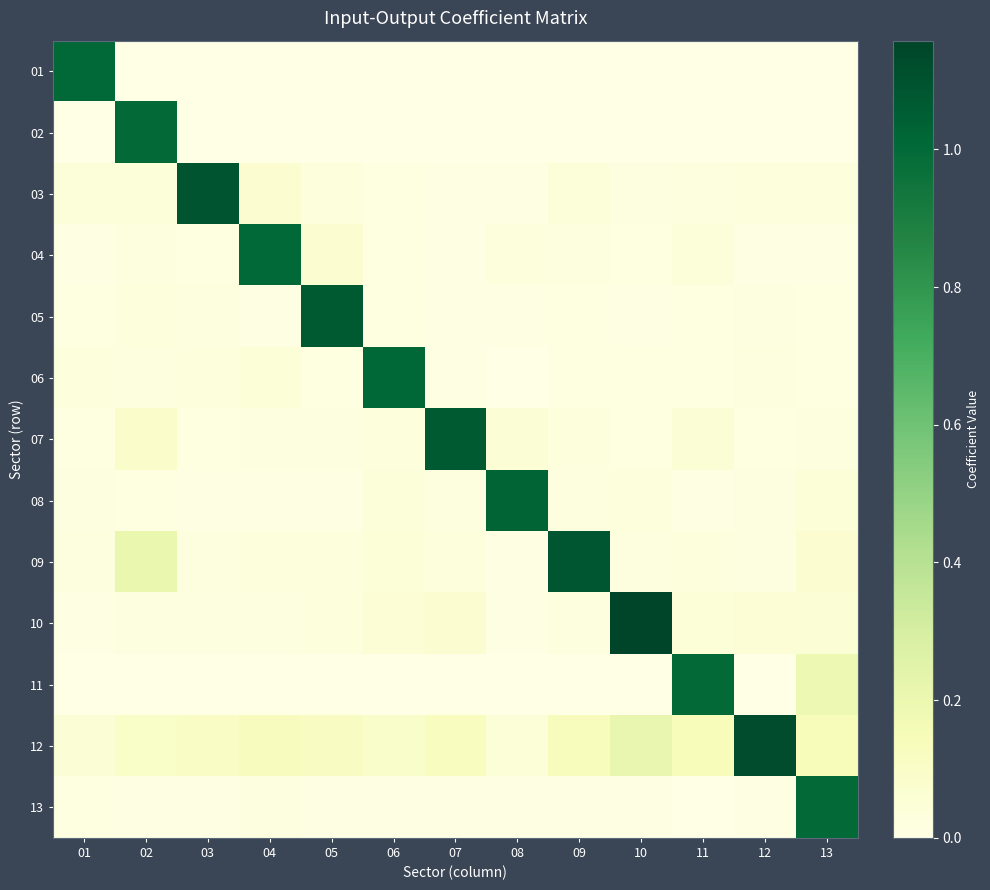

Reading right to left, list all the values displayed in this chart.

01: 13=0.0	12=0.0	11=0.0	10=0.0	09=0.0	08=0.0	07=0.0	06=0.0	05=0.0	04=0.0	03=0.0	02=0.0	01=1.0
02: 13=0.0	12=0.0	11=0.0	10=0.0	09=0.0	08=0.0	07=0.0	06=0.0	05=0.0	04=0.0	03=0.0	02=1.0	01=0.0
03: 13=0.0	12=0.0	11=0.0	10=0.0	09=0.0	08=0.0	07=0.0	06=0.0	05=0.0	04=0.1	03=1.1	02=0.0	01=0.0
04: 13=0.0	12=0.0	11=0.0	10=0.0	09=0.0	08=0.0	07=0.0	06=0.0	05=0.1	04=1.0	03=0.0	02=0.0	01=0.0
05: 13=0.0	12=0.0	11=0.0	10=0.0	09=0.0	08=0.0	07=0.0	06=0.0	05=1.1	04=0.0	03=0.0	02=0.0	01=0.0
06: 13=0.0	12=0.0	11=0.0	10=0.0	09=0.0	08=0.0	07=0.0	06=1.0	05=0.0	04=0.0	03=0.0	02=0.0	01=0.0
07: 13=0.0	12=0.0	11=0.1	10=0.0	09=0.0	08=0.1	07=1.1	06=0.0	05=0.0	04=0.0	03=0.0	02=0.1	01=0.0
08: 13=0.0	12=0.0	11=0.0	10=0.0	09=0.0	08=1.0	07=0.0	06=0.0	05=0.0	04=0.0	03=0.0	02=0.0	01=0.0
09: 13=0.1	12=0.0	11=0.0	10=0.0	09=1.1	08=0.0	07=0.0	06=0.0	05=0.0	04=0.0	03=0.0	02=0.2	01=0.0
10: 13=0.1	12=0.0	11=0.0	10=1.2	09=0.0	08=0.0	07=0.1	06=0.0	05=0.0	04=0.0	03=0.0	02=0.0	01=0.0
11: 13=0.2	12=0.0	11=1.0	10=0.0	09=0.0	08=0.0	07=0.0	06=0.0	05=0.0	04=0.0	03=0.0	02=0.0	01=0.0
12: 13=0.1	12=1.1	11=0.1	10=0.2	09=0.1	08=0.0	07=0.1	06=0.1	05=0.1	04=0.1	03=0.1	02=0.1	01=0.1
13: 13=1.0	12=0.0	11=0.0	10=0.0	09=0.0	08=0.0	07=0.0	06=0.0	05=0.0	04=0.0	03=0.0	02=0.0	01=0.0